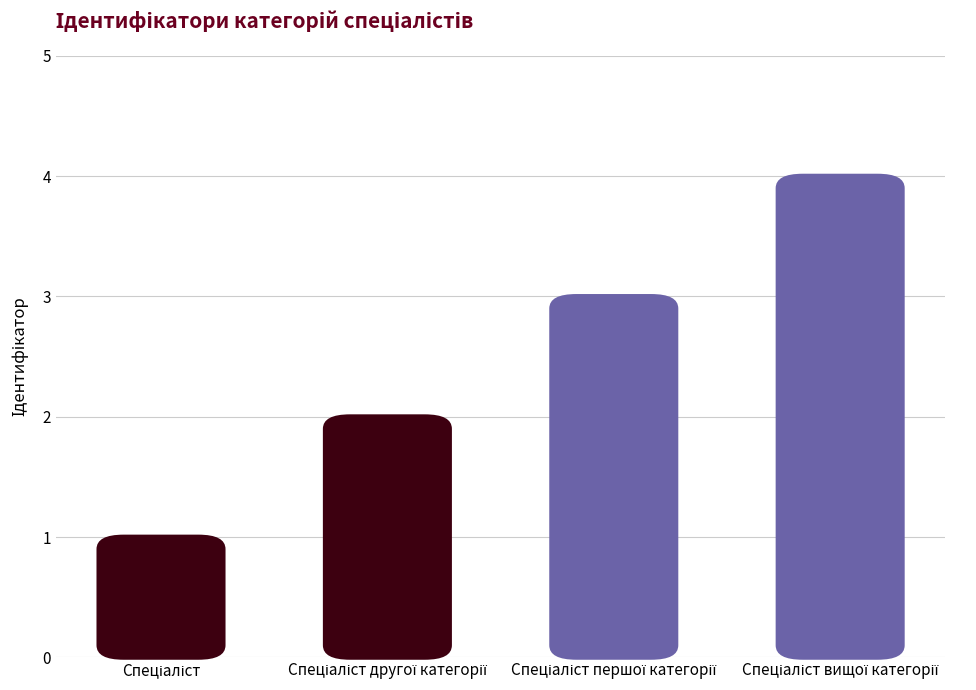

True or false: the data shows 3 at Спеціаліст першої категорії.

True